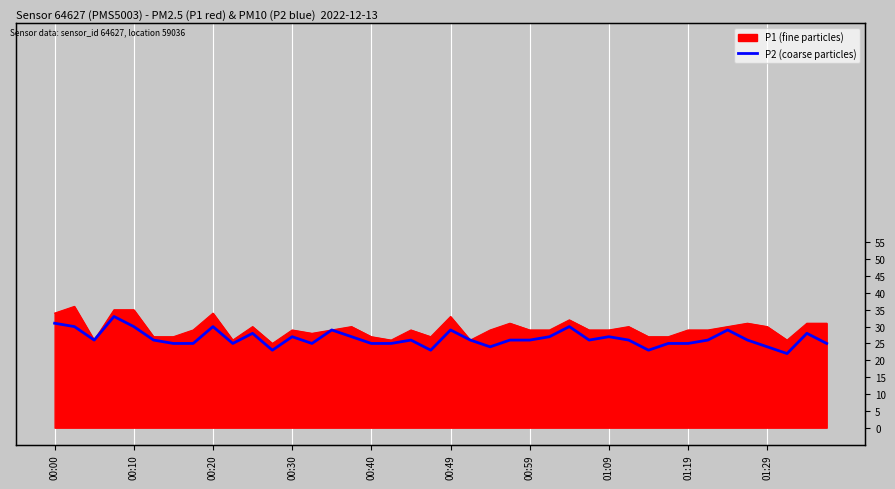

Where does the data first go above 26?

00:00